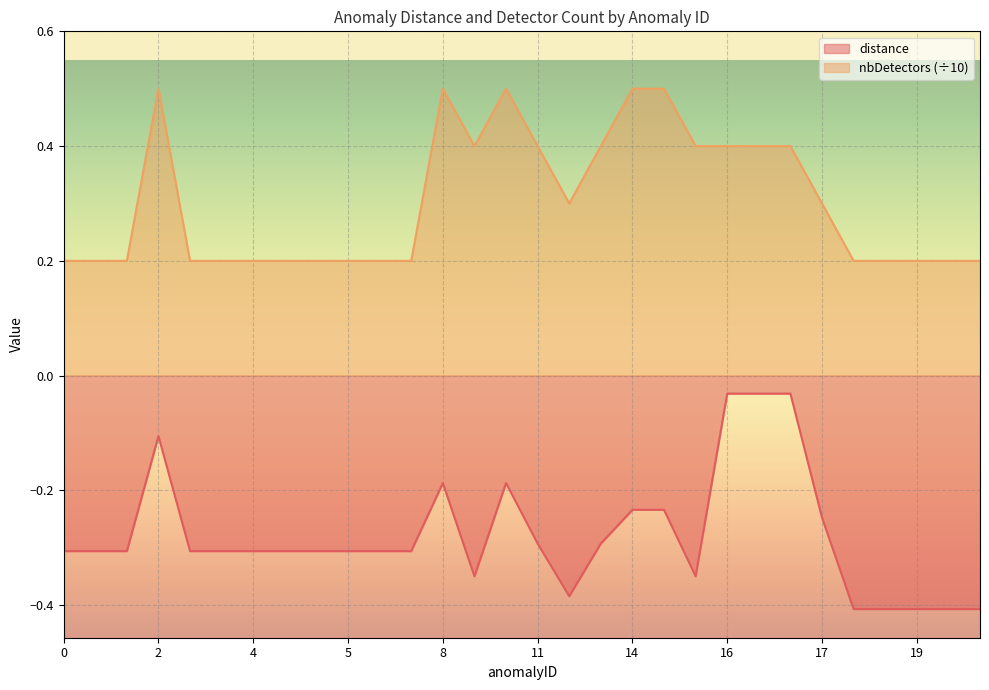

Reading left to right, extract all data points from this chart.

distance: -0.3	-0.3	-0.3	-0.1	-0.3	-0.3	-0.3	-0.3	-0.3	-0.3	-0.3	-0.3	-0.2	-0.3	-0.2	-0.3	-0.4	-0.3	-0.2	-0.2	-0.3	-0.0	-0.0	-0.0	-0.2	-0.4	-0.4	-0.4	-0.4	-0.4
nbDetectors: 0.2	0.2	0.2	0.5	0.2	0.2	0.2	0.2	0.2	0.2	0.2	0.2	0.5	0.4	0.5	0.4	0.3	0.4	0.5	0.5	0.4	0.4	0.4	0.4	0.3	0.2	0.2	0.2	0.2	0.2